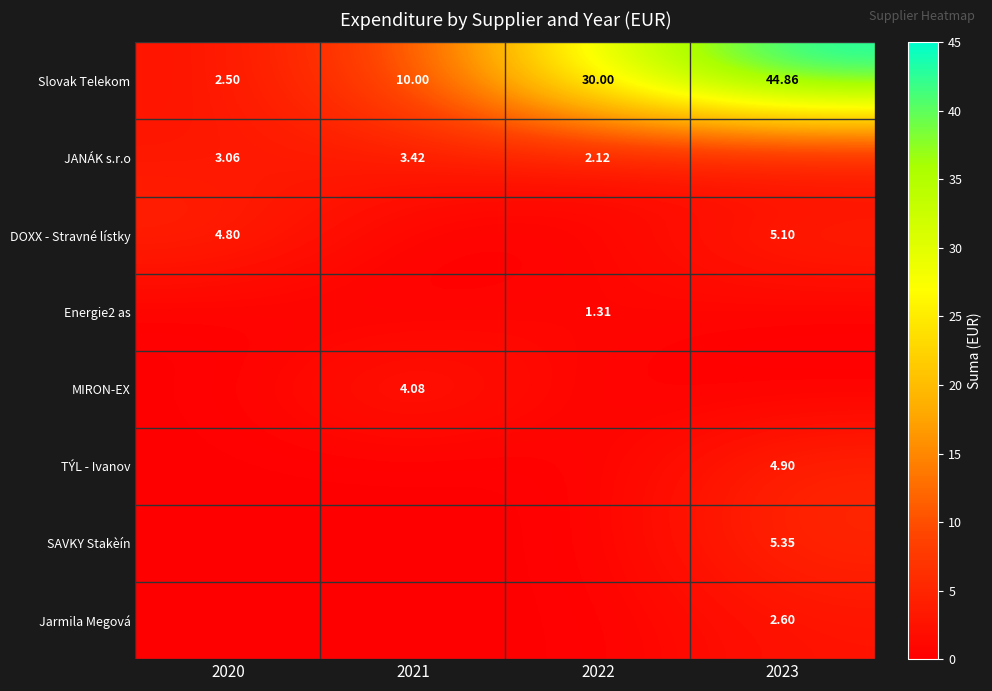

True or false: DOXX - Stravné lístky has a value of 5.1 at 2023.

True